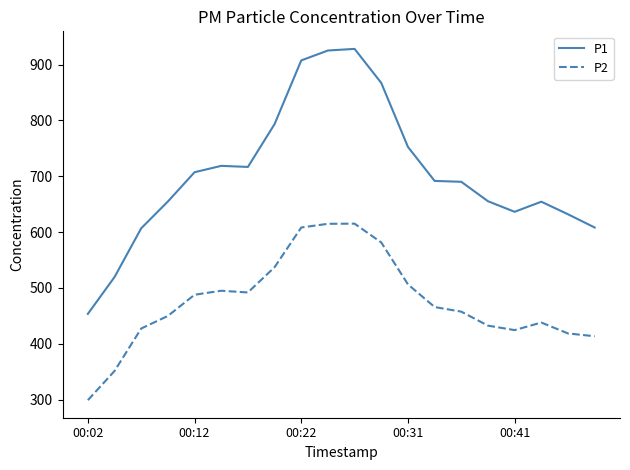

What is the average value of the P1 series?

706.0